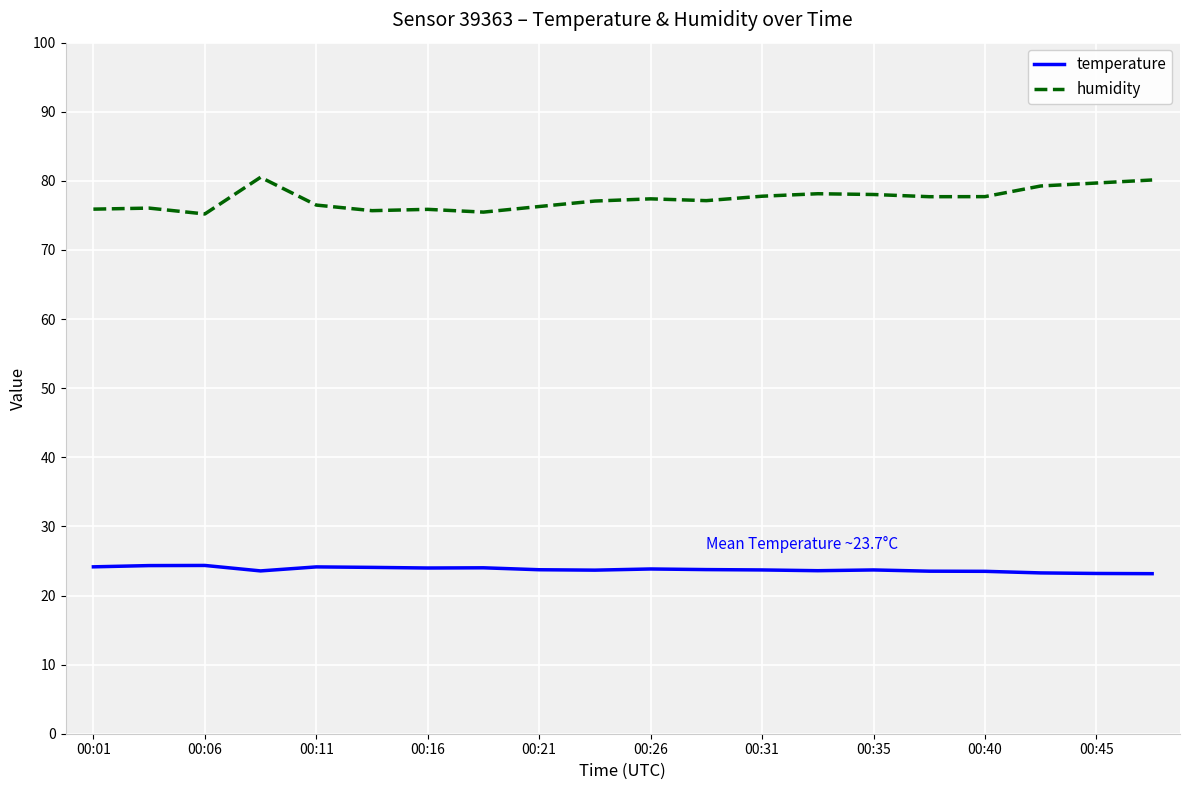

What is the maximum value for temperature?

24.4